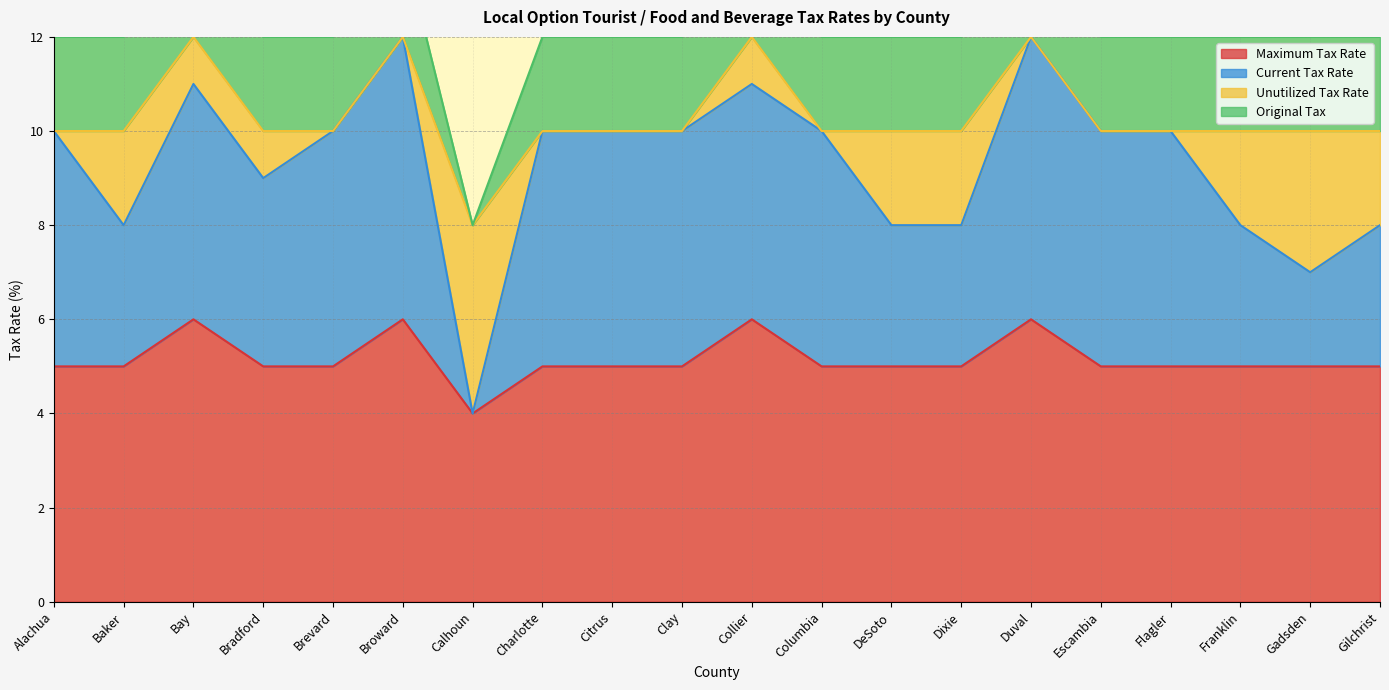

What is the greatest value displayed?

12